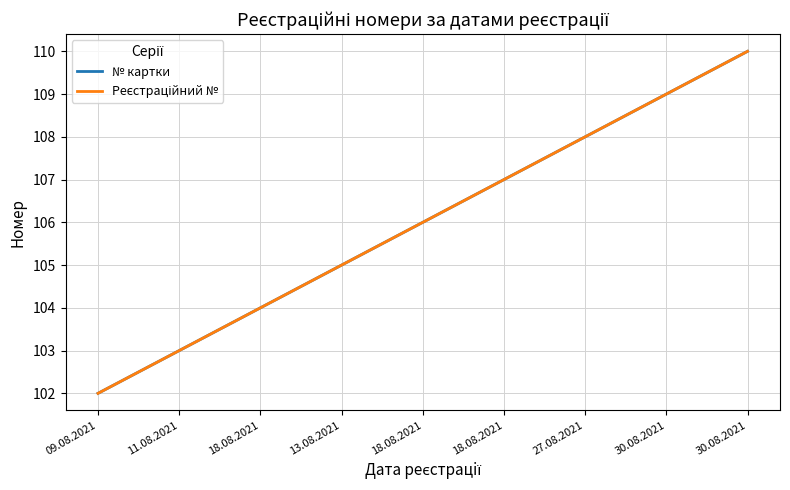

Where does the № картки series first go above 106?

18.08.2021